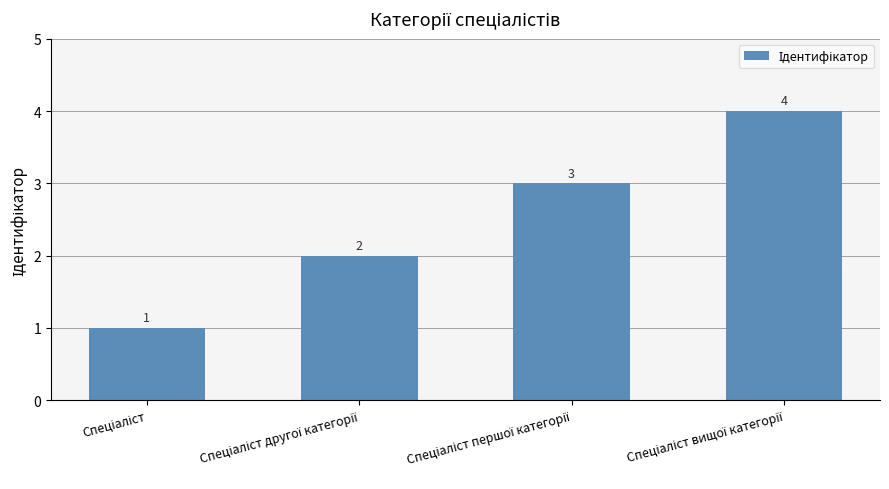

Reading left to right, what are all the values shown in this chart?

1	2	3	4